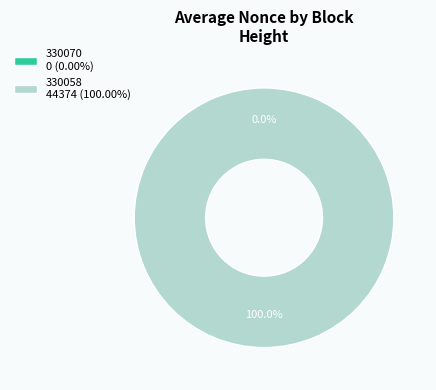

What is the change in value from 330070 to 330058?

+44374